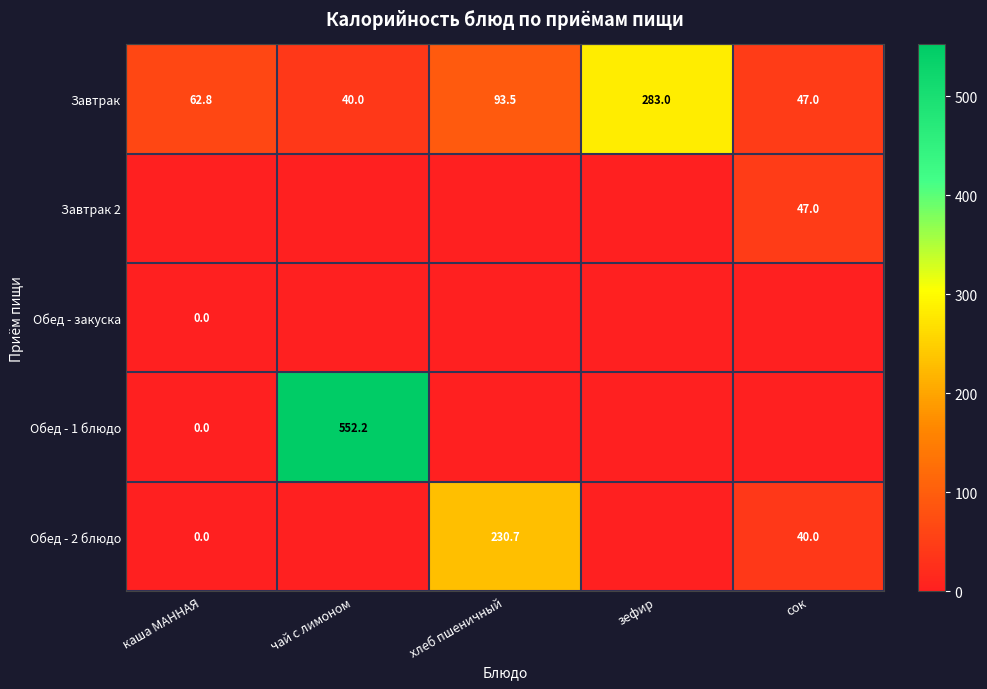

What is the total value across all series at сок?

134.0